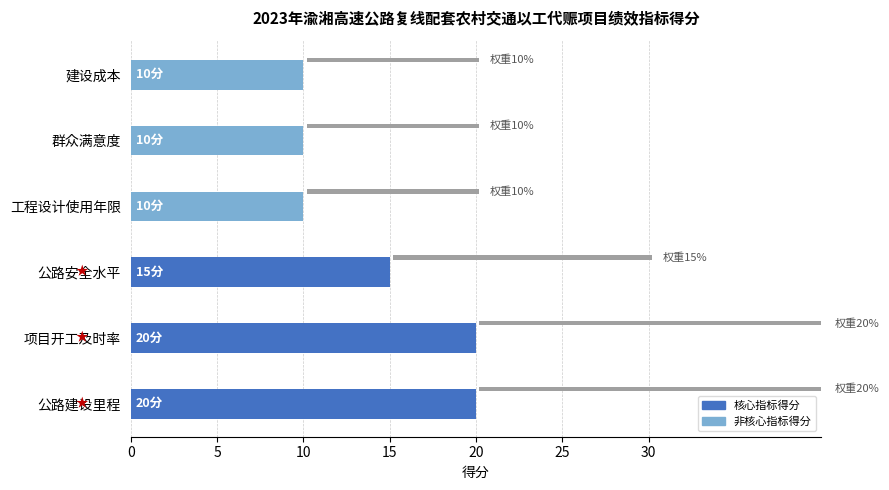

What is the value of the 指标得分 bar at the 6th from the left?

10.0